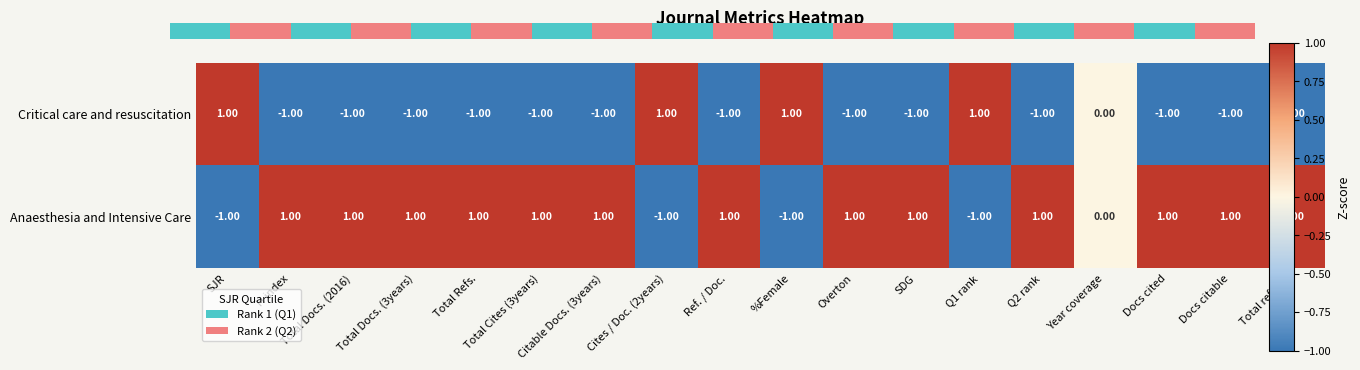

Between Overton and SDG, which is larger?

Overton